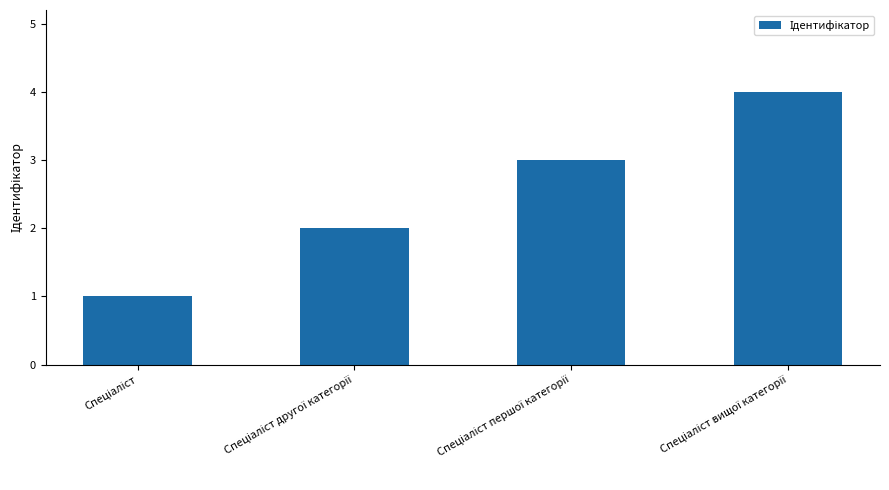

What is the greatest value displayed?

4